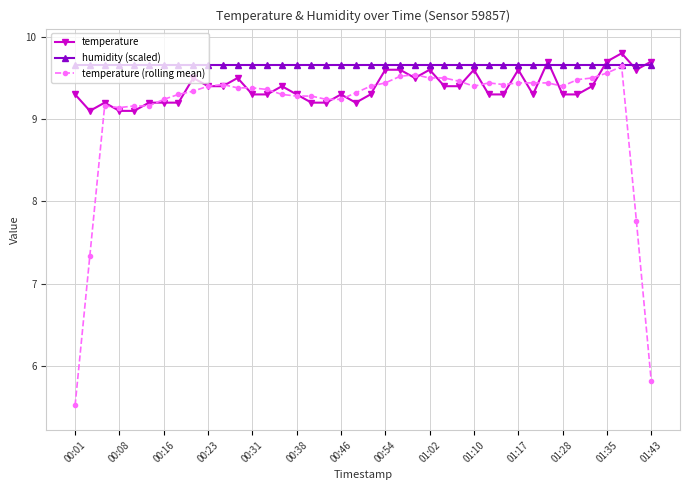

Reading right to left, what are all the values shown in this chart?

temperature: 9.7	9.6	9.8	9.7	9.4	9.3	9.3	9.7	9.3	9.6	9.3	9.3	9.6	9.4	9.4	9.6	9.5	9.6	9.6	9.3	9.2	9.3	9.2	9.2	9.3	9.4	9.3	9.3	9.5	9.4	9.4	9.5	9.2	9.2	9.2	9.1	9.1	9.2	9.1	9.3
humidity (scaled): 9.7	9.7	9.7	9.7	9.7	9.7	9.7	9.7	9.7	9.7	9.7	9.7	9.7	9.7	9.7	9.7	9.7	9.7	9.7	9.7	9.7	9.7	9.7	9.7	9.7	9.7	9.7	9.7	9.7	9.7	9.7	9.7	9.7	9.7	9.7	9.7	9.7	9.7	9.7	9.7
temperature (rolling mean): 5.8	7.8	9.6	9.6	9.5	9.5	9.4	9.4	9.4	9.4	9.4	9.4	9.4	9.5	9.5	9.5	9.5	9.5	9.4	9.4	9.3	9.2	9.2	9.3	9.3	9.3	9.4	9.4	9.4	9.4	9.4	9.3	9.3	9.2	9.2	9.2	9.1	9.2	7.3	5.5